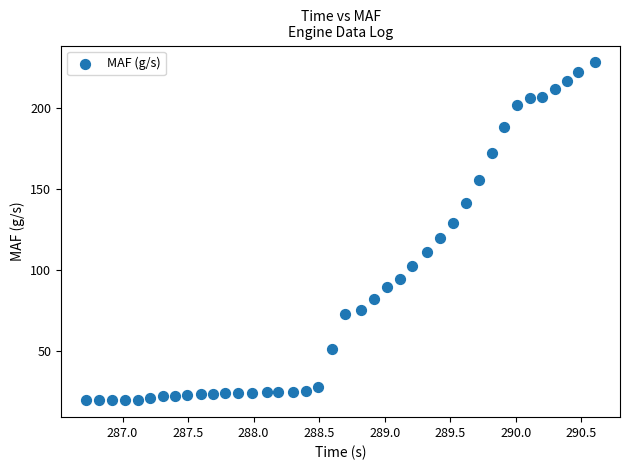

What is the range of Y values (max minus min)?

208.4